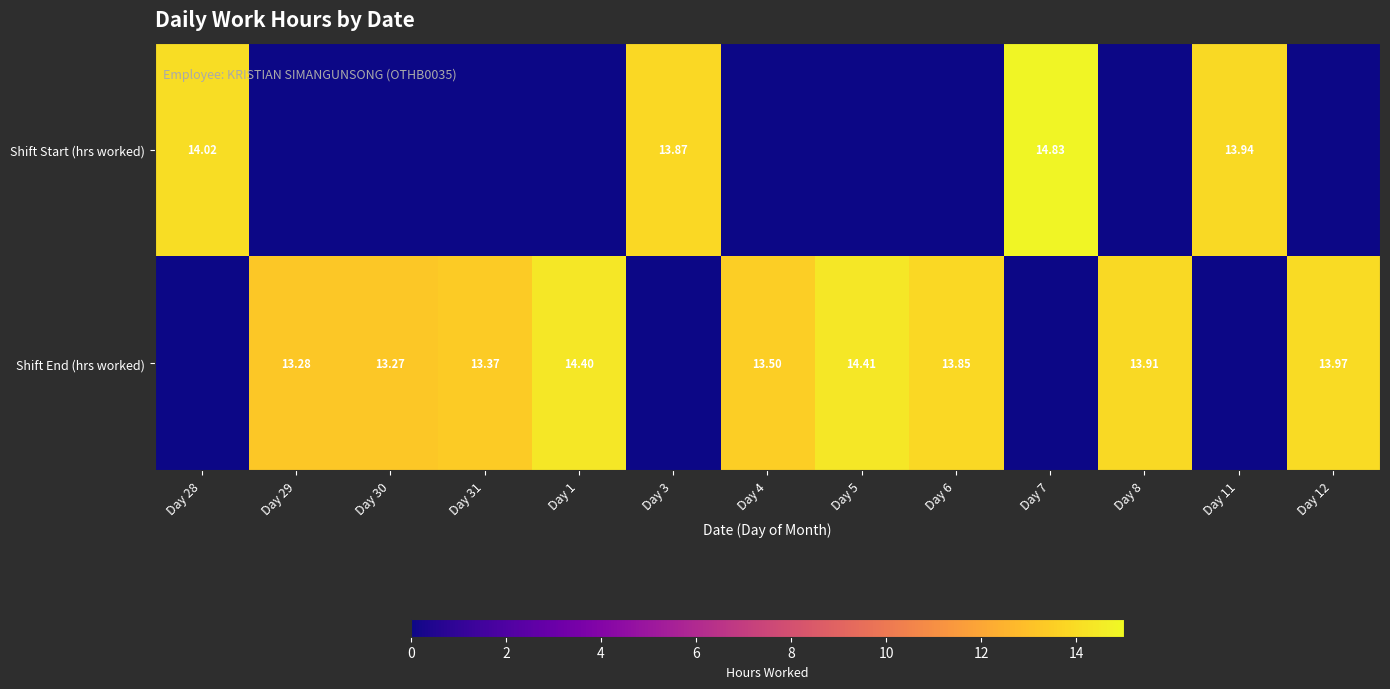

At which category is the sum across all series the highest?

Day 7